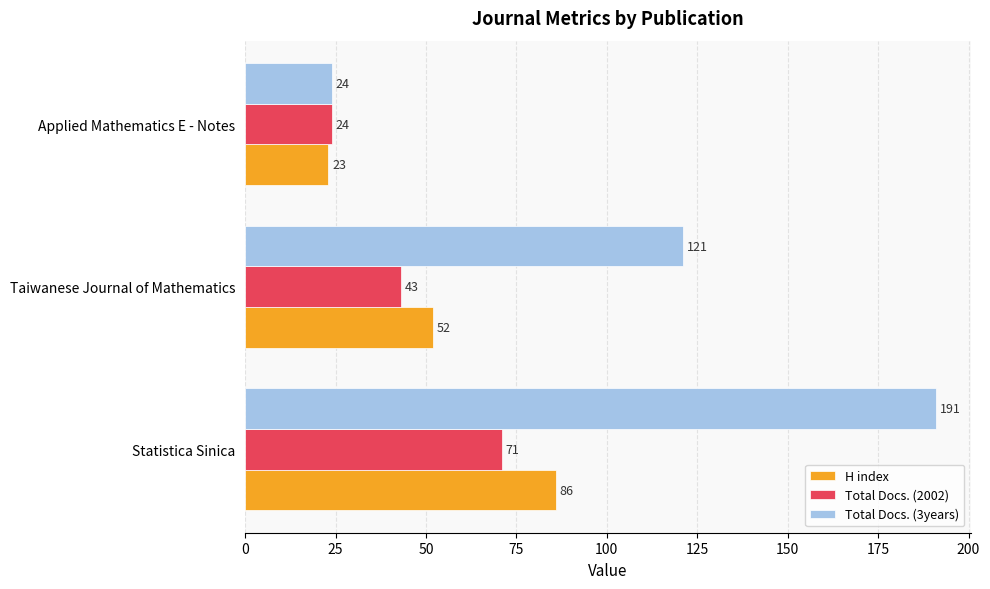

At which label is Total Docs. (3years) closest to 107?

Taiwanese Journal of Mathematics